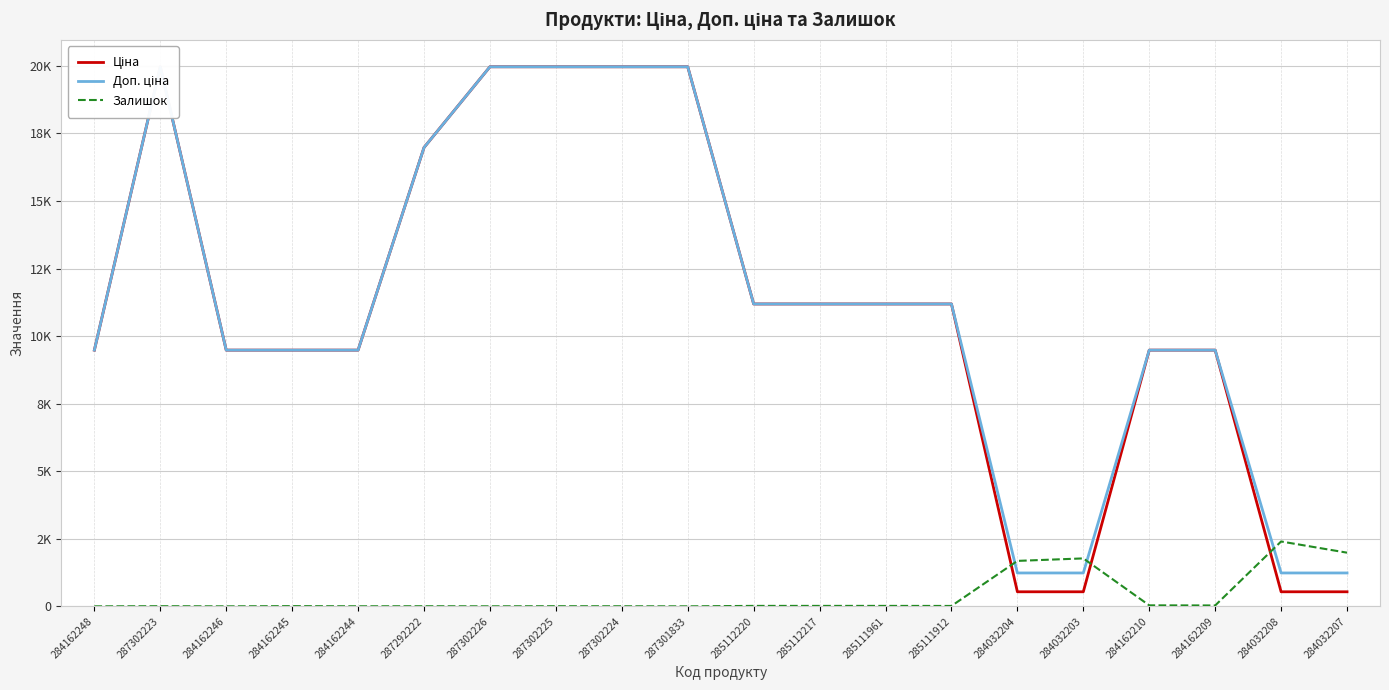

Which category has the lowest value across all series?

284162248